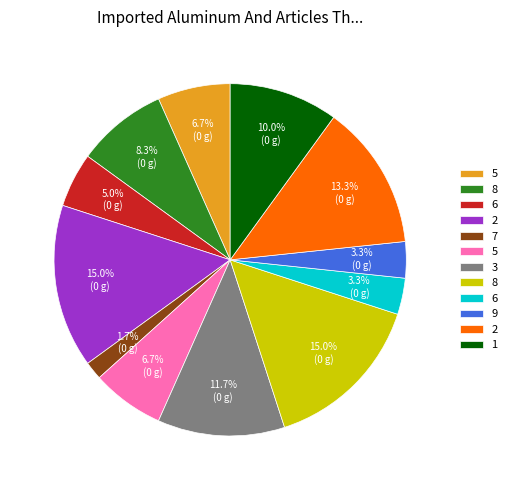

Does any single category account for the majority?

No